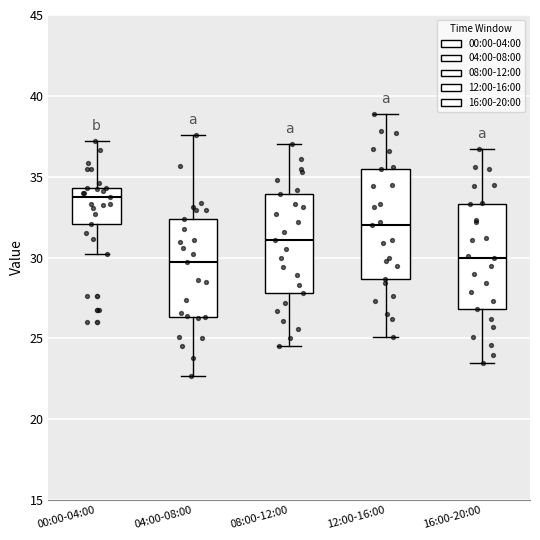

Reading left to right, transcribe this box plot: for each box, give where its median line is, the range the box spans, and where its two whiskers end, as read against the y-axis. The values are not printed on the chart, so give them approximately, as read against the axis.

00:00-04:00: median 33.5, box 32.0 to 34.5, whiskers 30.0 to 37.0
04:00-08:00: median 29.5, box 26.5 to 32.5, whiskers 22.5 to 37.5
08:00-12:00: median 31.0, box 28.0 to 34.0, whiskers 24.5 to 37.0
12:00-16:00: median 32.0, box 28.5 to 35.5, whiskers 25.0 to 39.0
16:00-20:00: median 30.0, box 27.0 to 33.5, whiskers 23.5 to 36.5